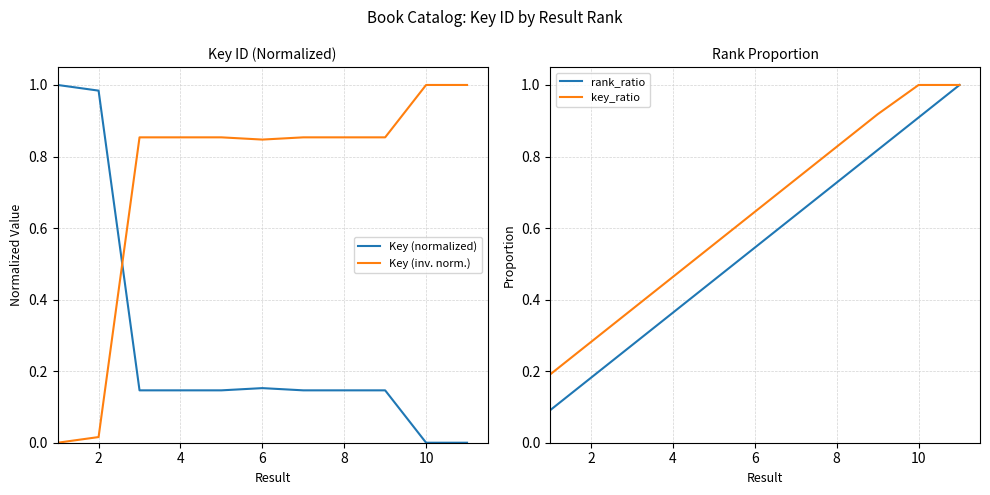

True or false: Key (normalized) has more than 2 points higher than both neighbors.

False